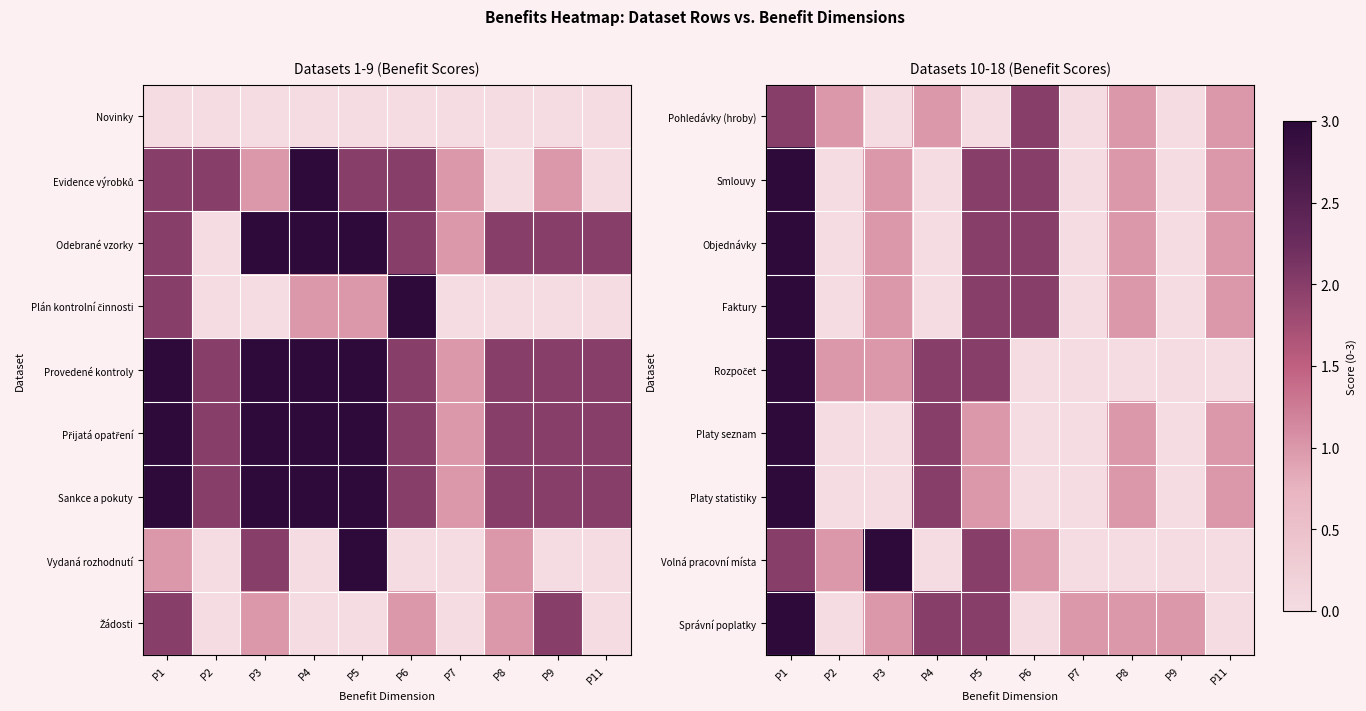

Count the number of data series in this chart.

9